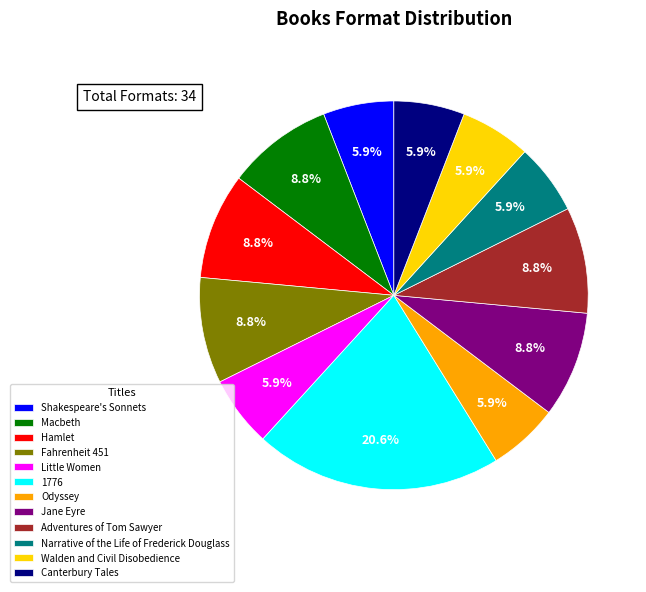

What portion of the pie excludes Odyssey?

94.1%